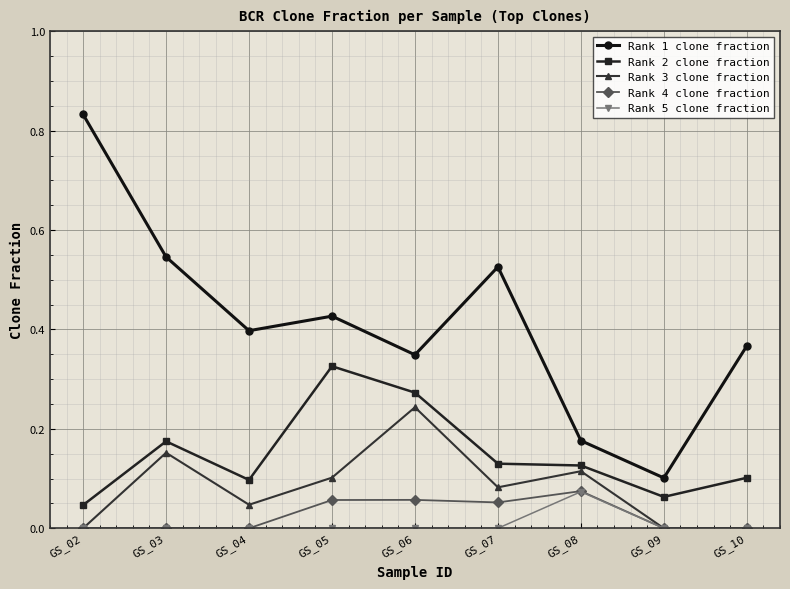

True or false: Rank 1 clone fraction and Rank 4 clone fraction intersect in this chart.

False